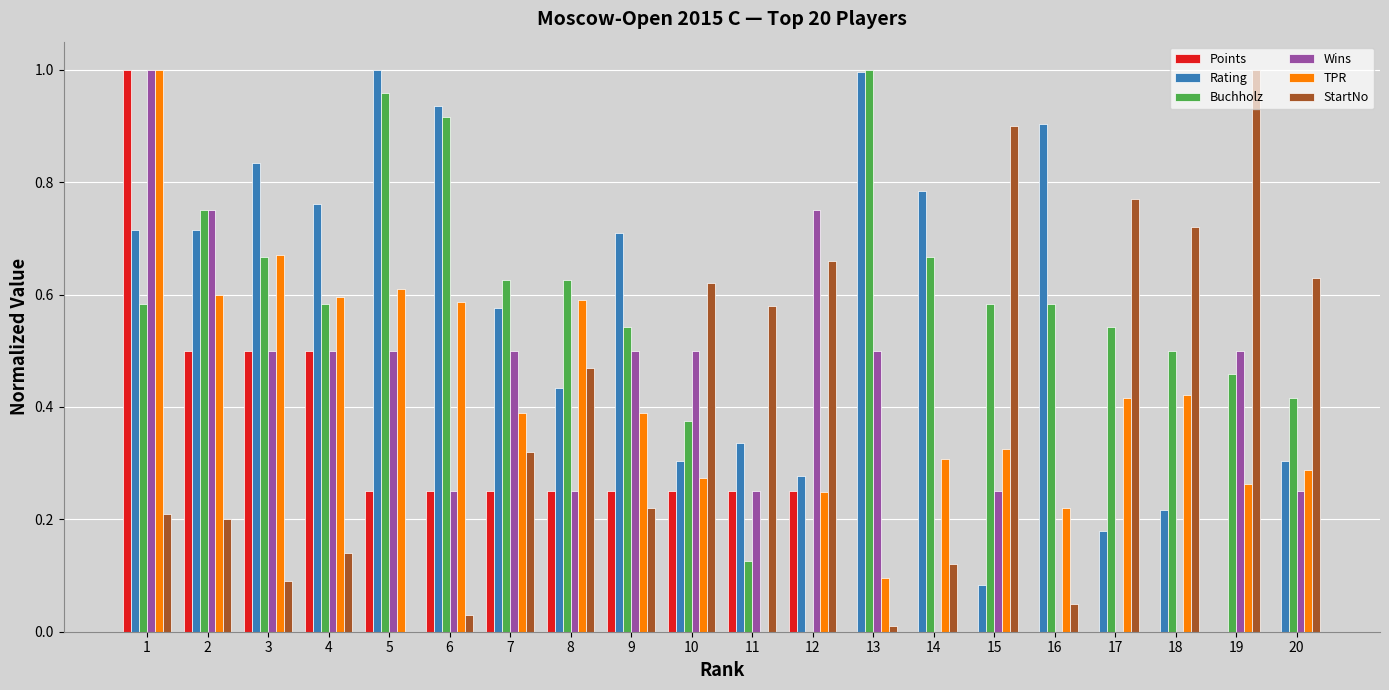

What are all the series names shown in the legend?

Points, Rating, Buchholz, Wins, TPR, StartNo